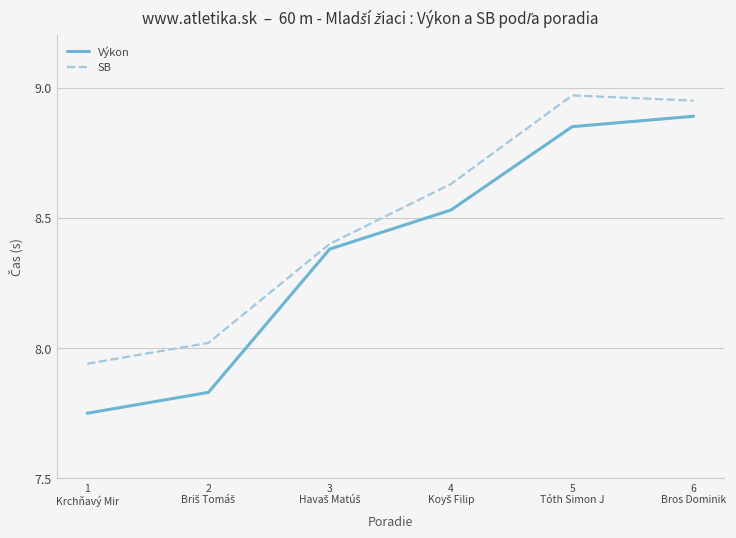

Which series has the largest total across all categories?

SB